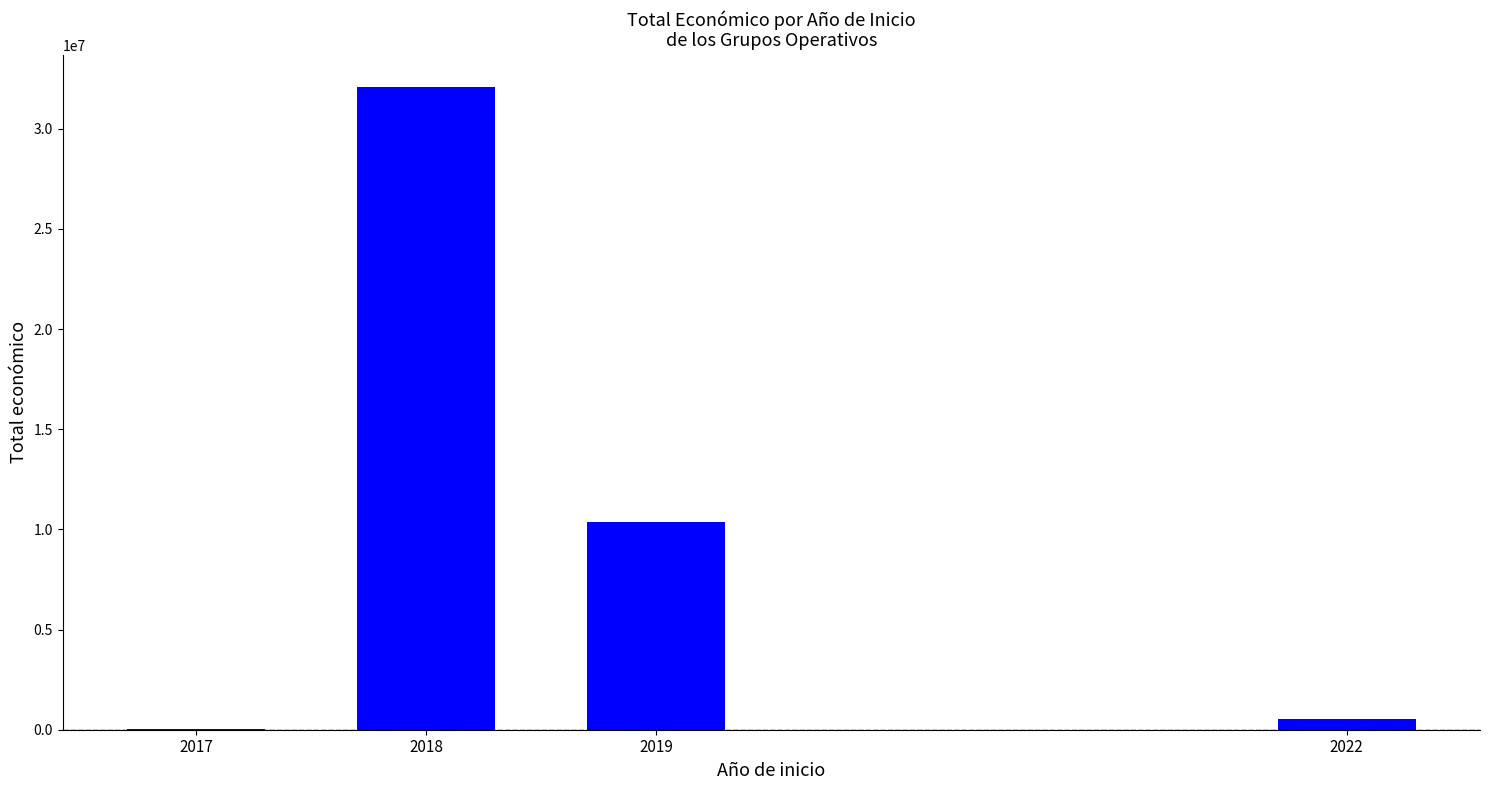

What is the greatest value displayed?

32083064